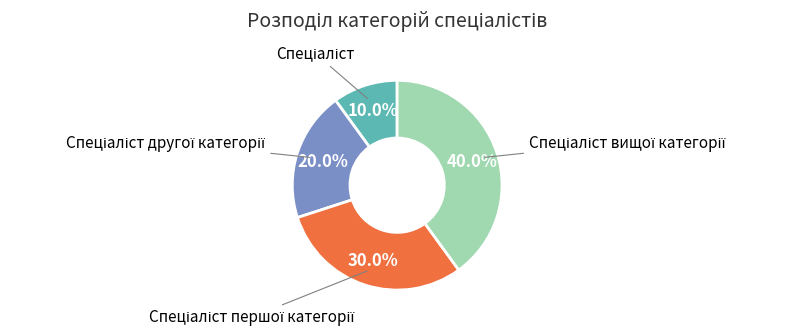

Is there any slice that represents more than half of the pie?

No